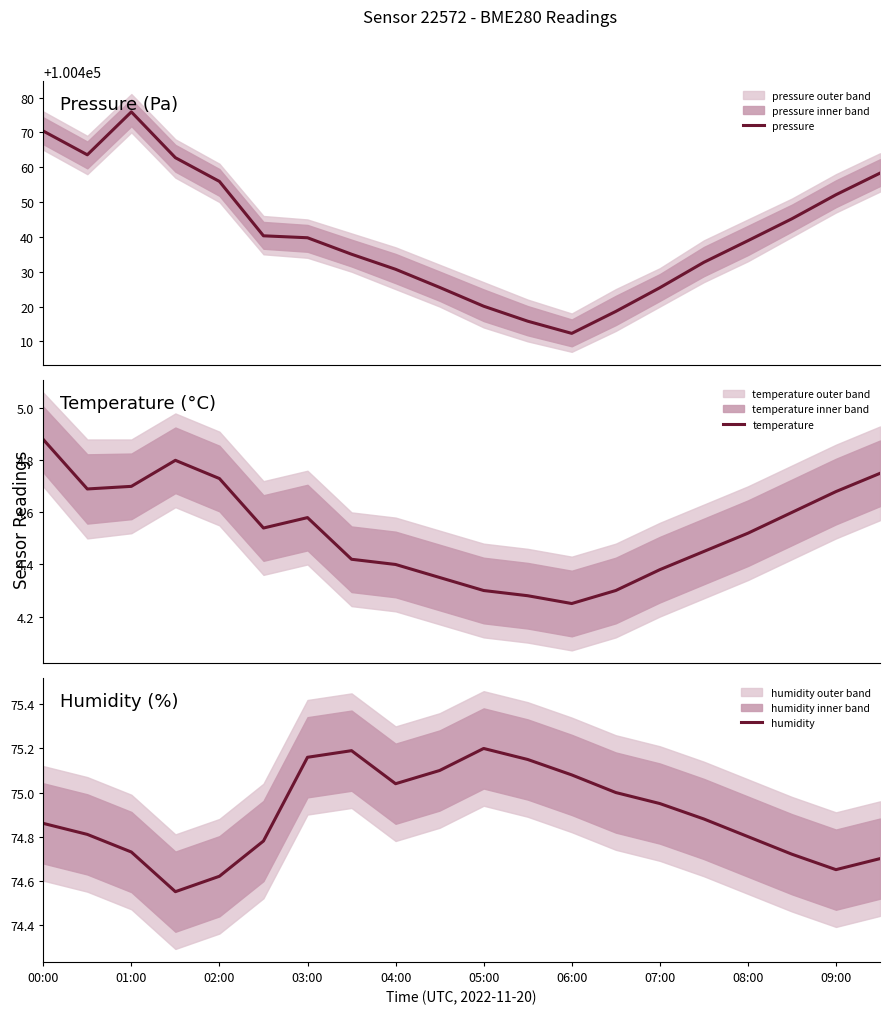

What is the lowest value of the pressure series?

100412.3